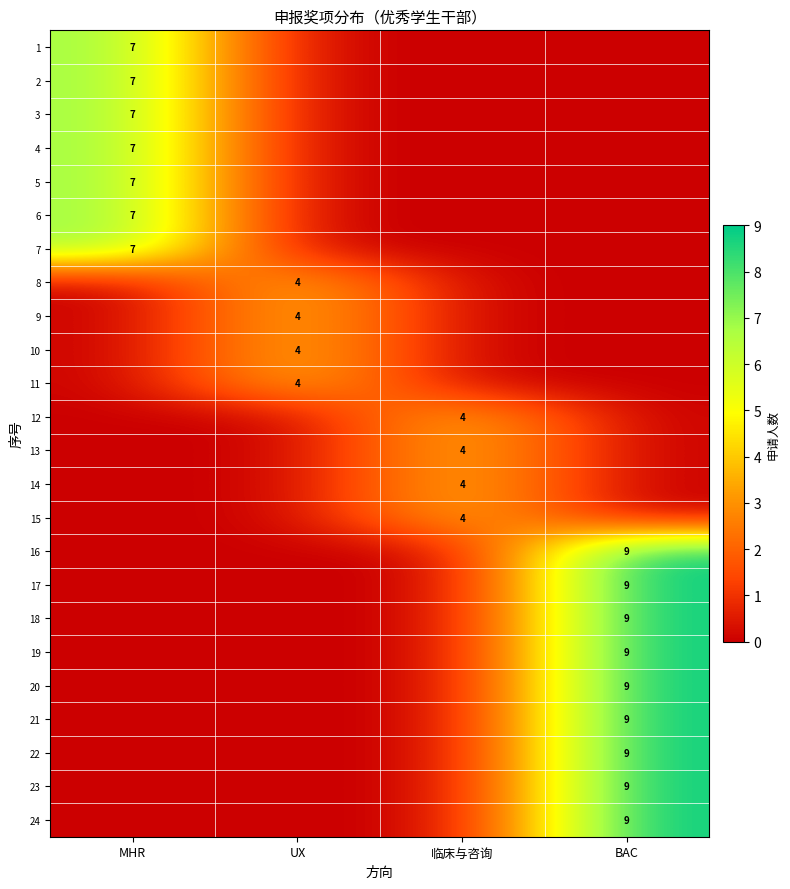

The 22 series shows 3 at BAC. True or false?

False